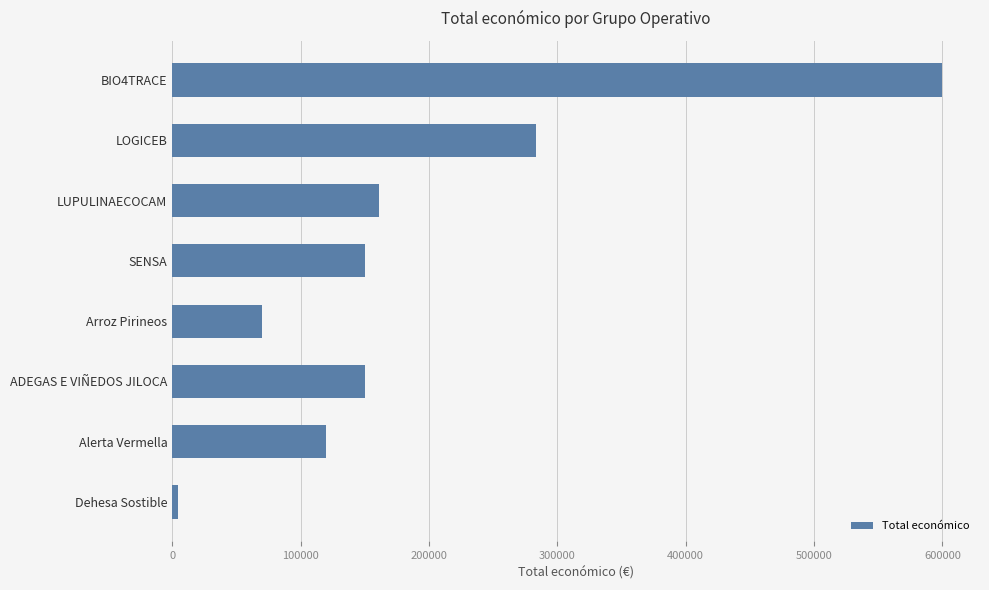

What is the minimum value shown in the chart?

4840